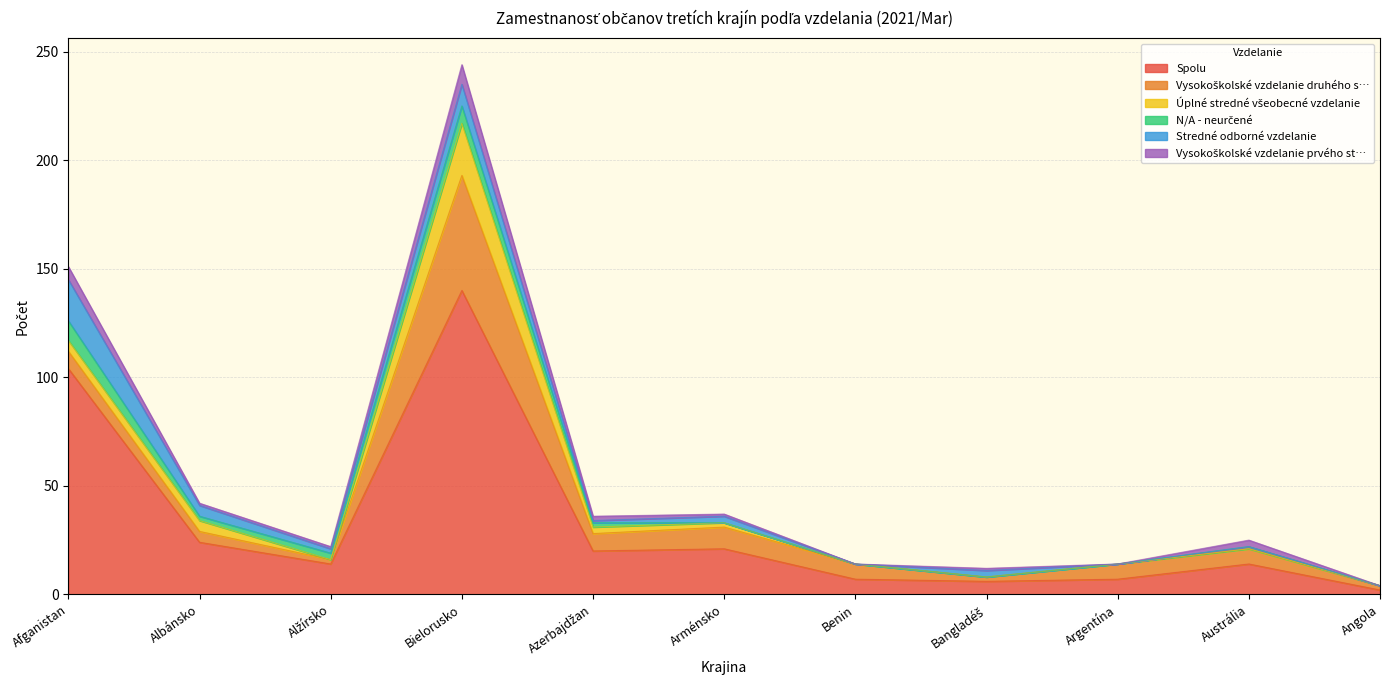

How many series are shown in this chart?

6